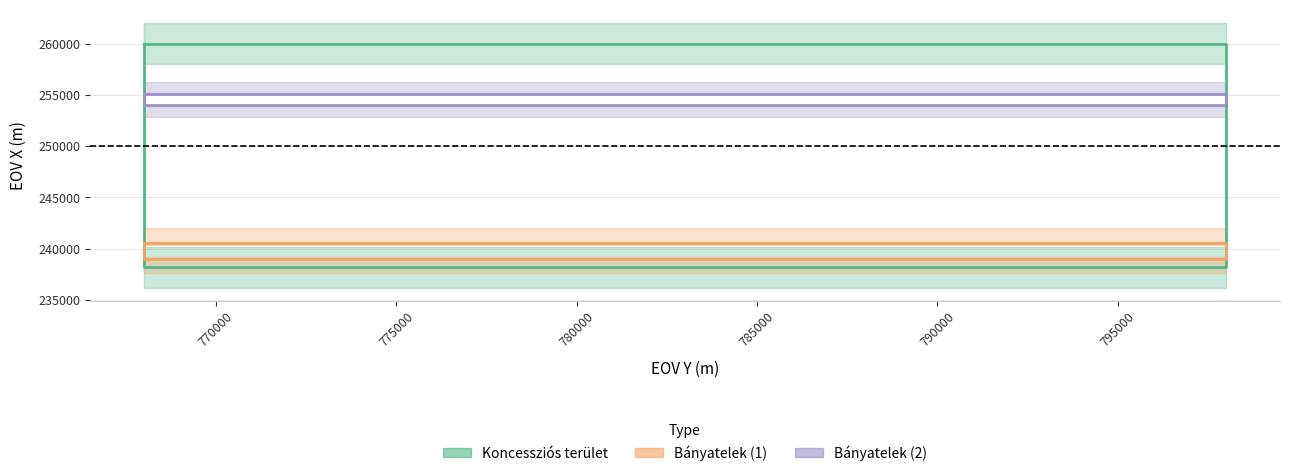

List the series in order of their overall mean, lowest first.

Bányatelek (1), Koncessziós terület, Bányatelek (2)